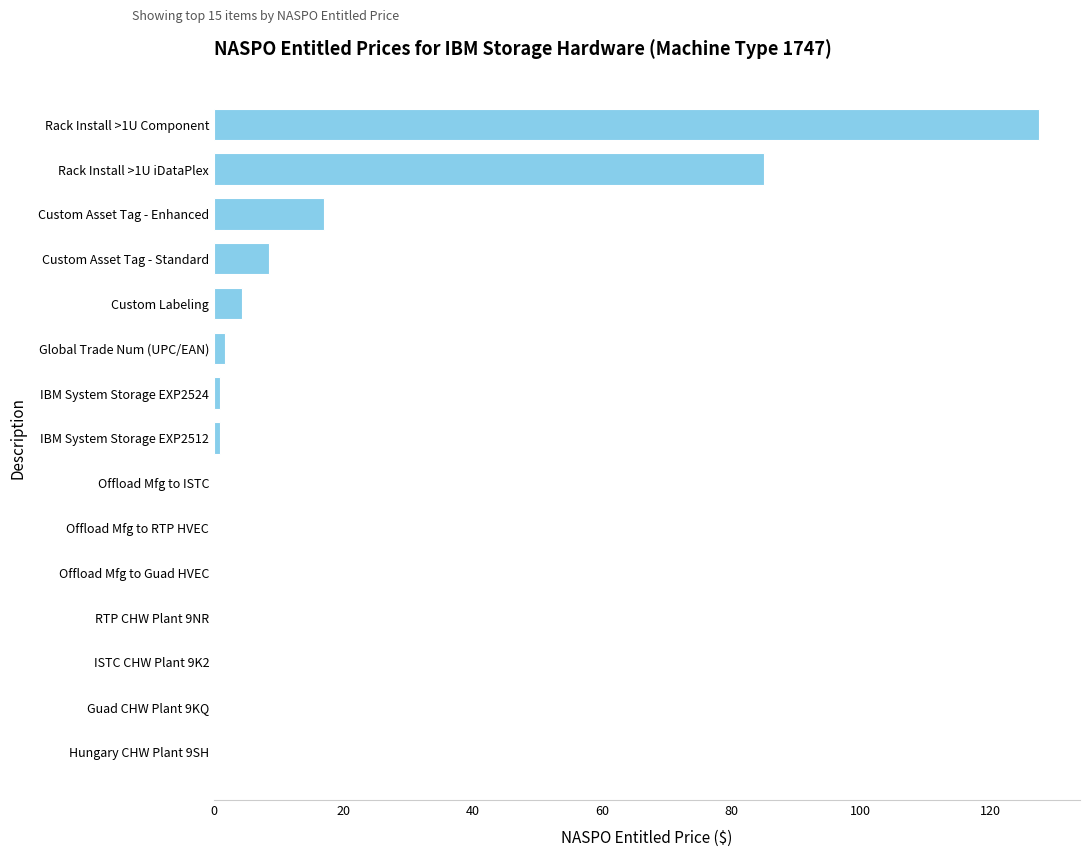

The value at Custom Asset Tag - Enhanced is 17.0. True or false?

True